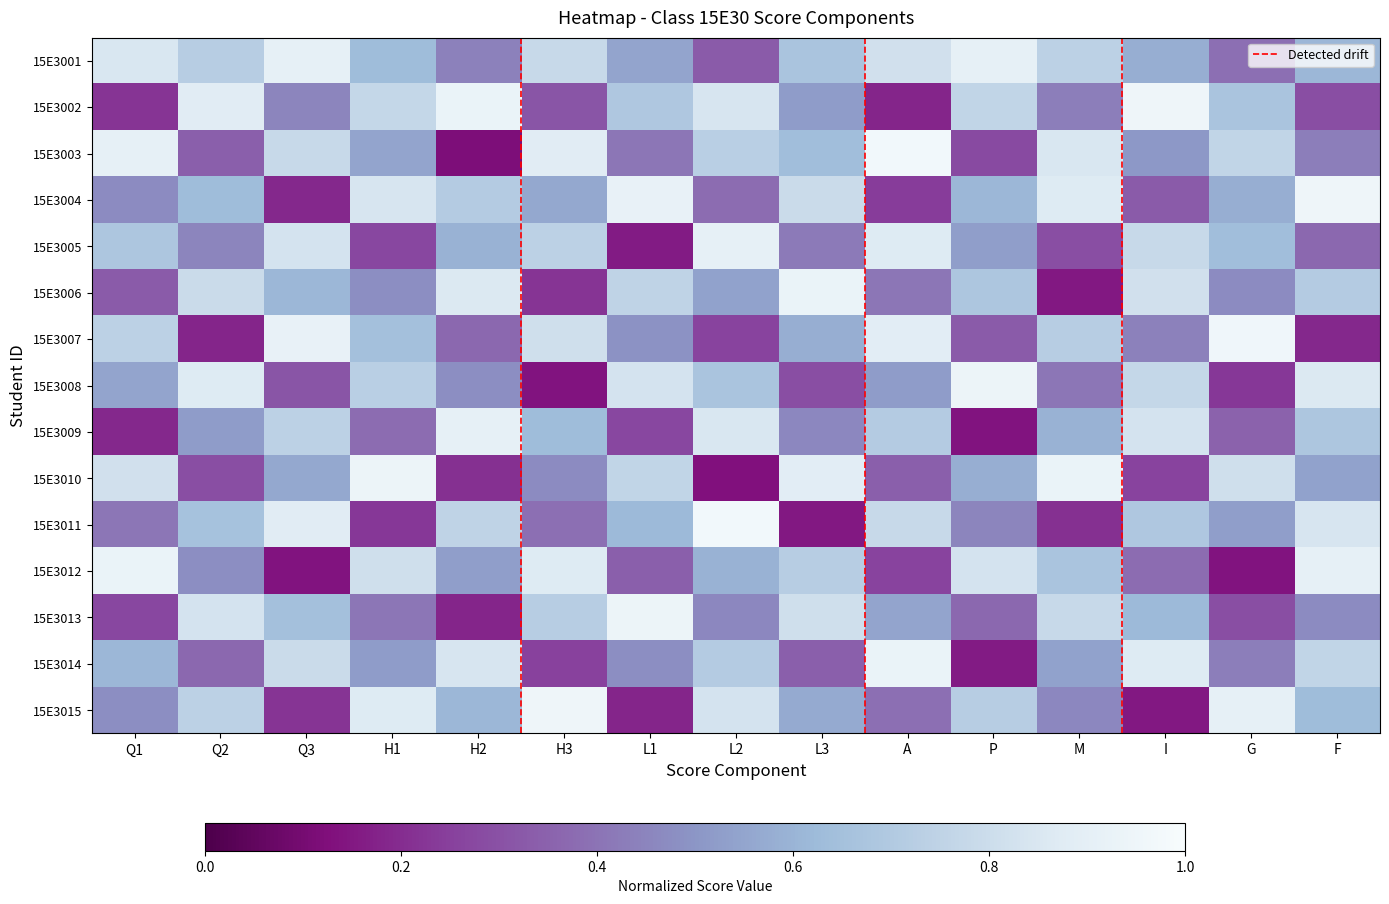

At which label does 15E3010 reach its peak?

H1